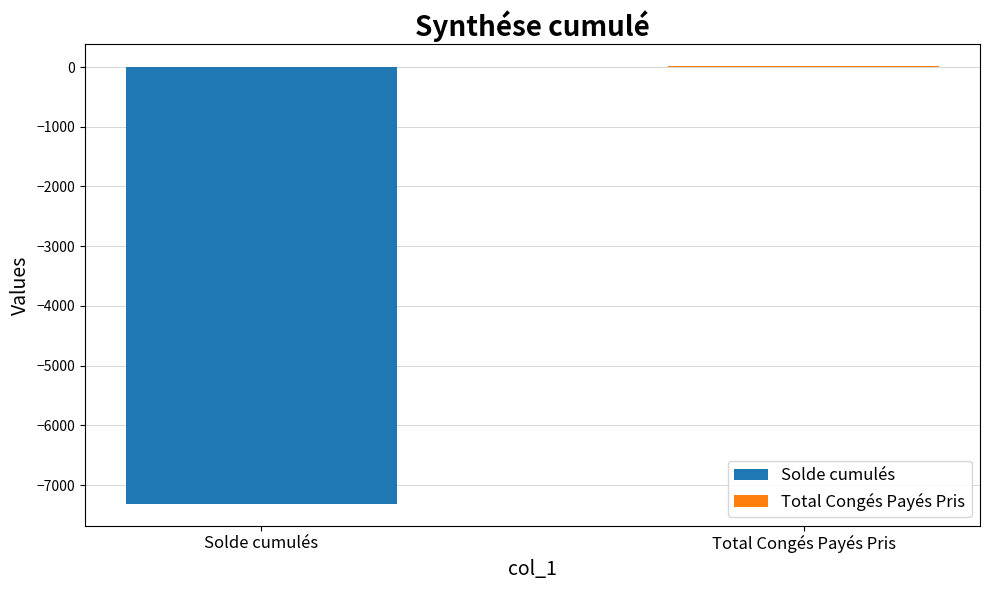

How many series are shown in this chart?

2